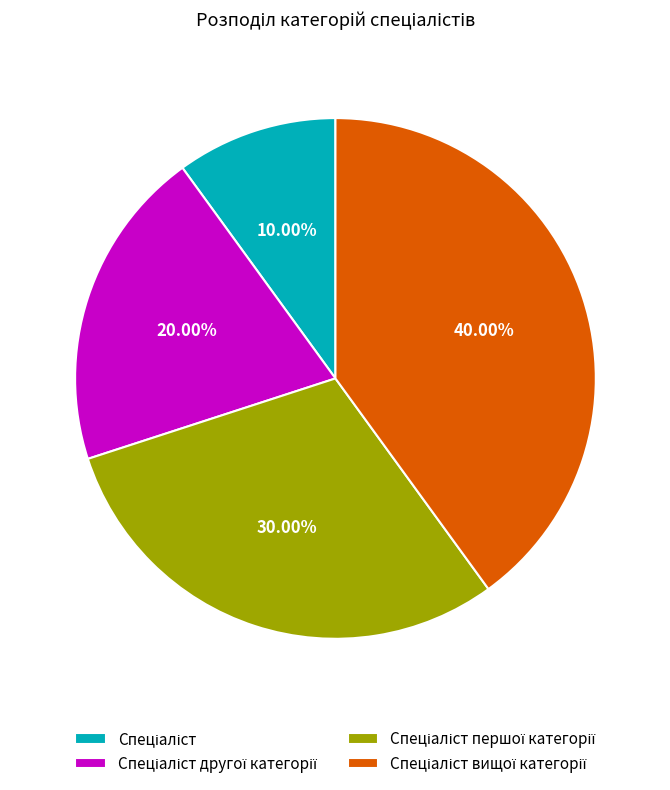

How many slices are in this pie chart?

4